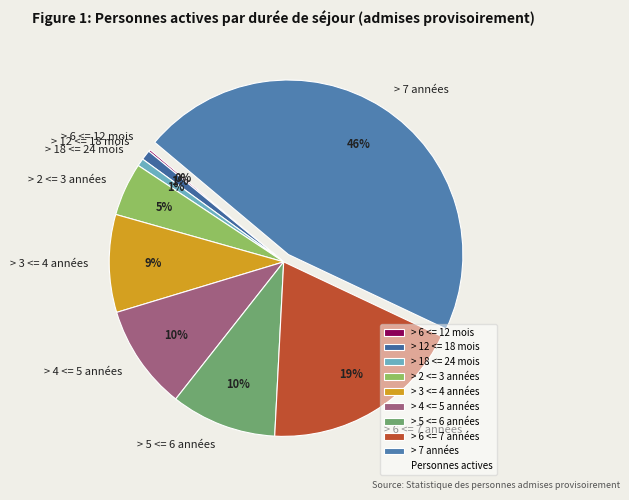

To the nearest percent, what percentage of the pie is > 2 <= 3 années?

5%